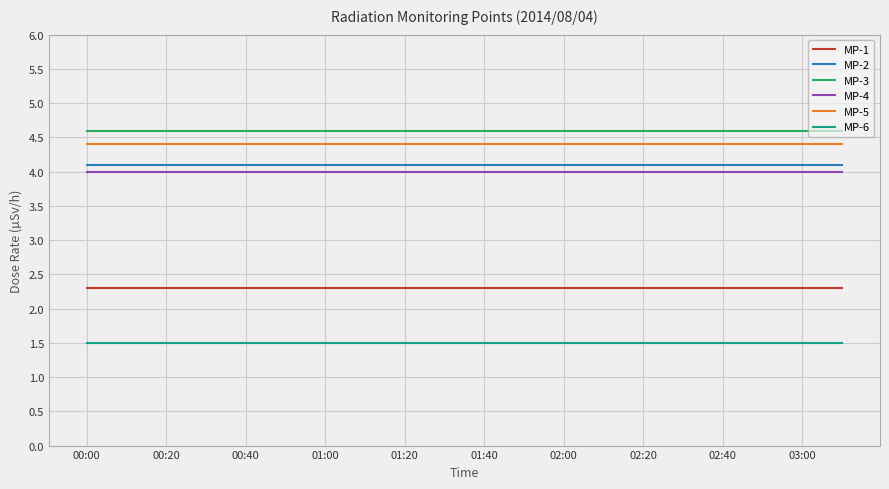

What is the lowest value of the MP-1 series?

2.3